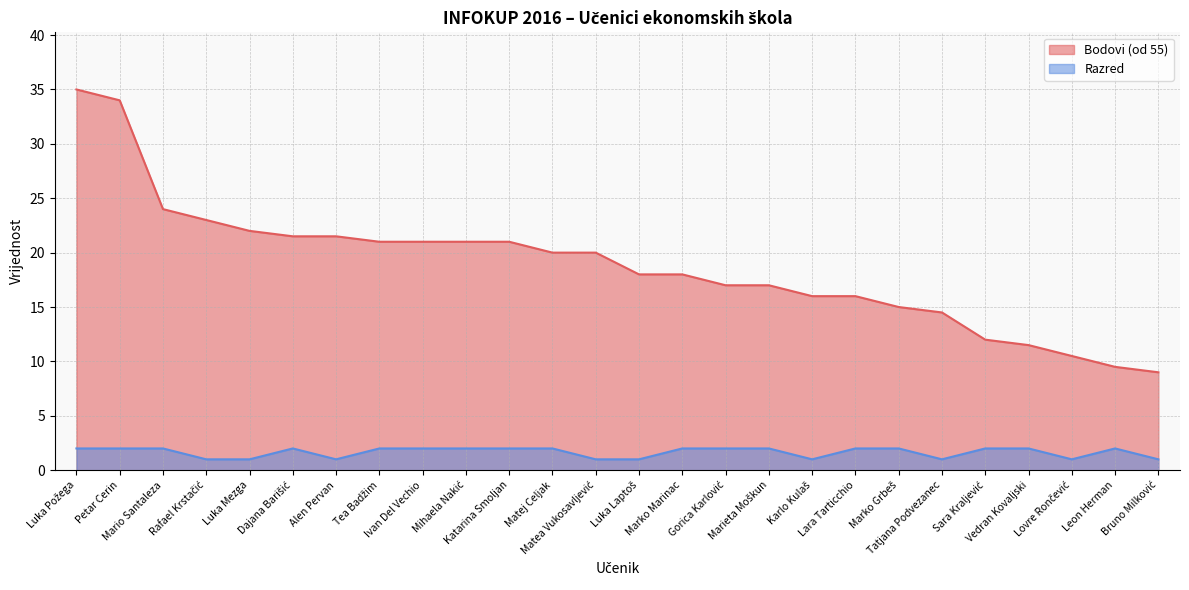

Is it true that Razred equals 0.6 at Lovre Rončević?

False